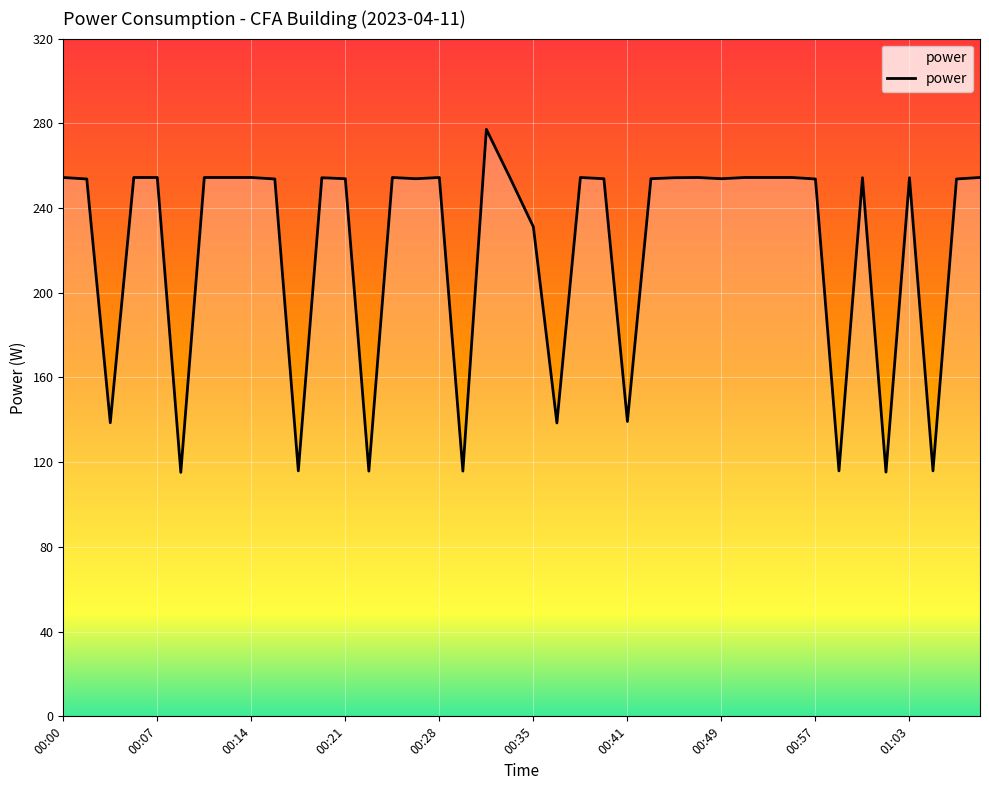

Does the chart have visible grid lines?

Yes